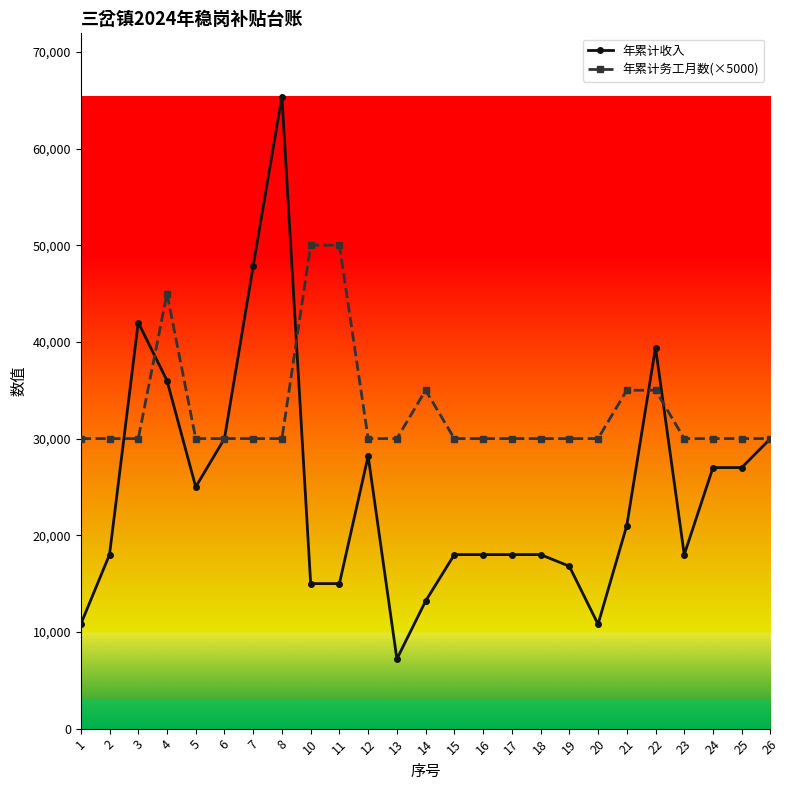

At which category does the chart reach its peak across all series?

8